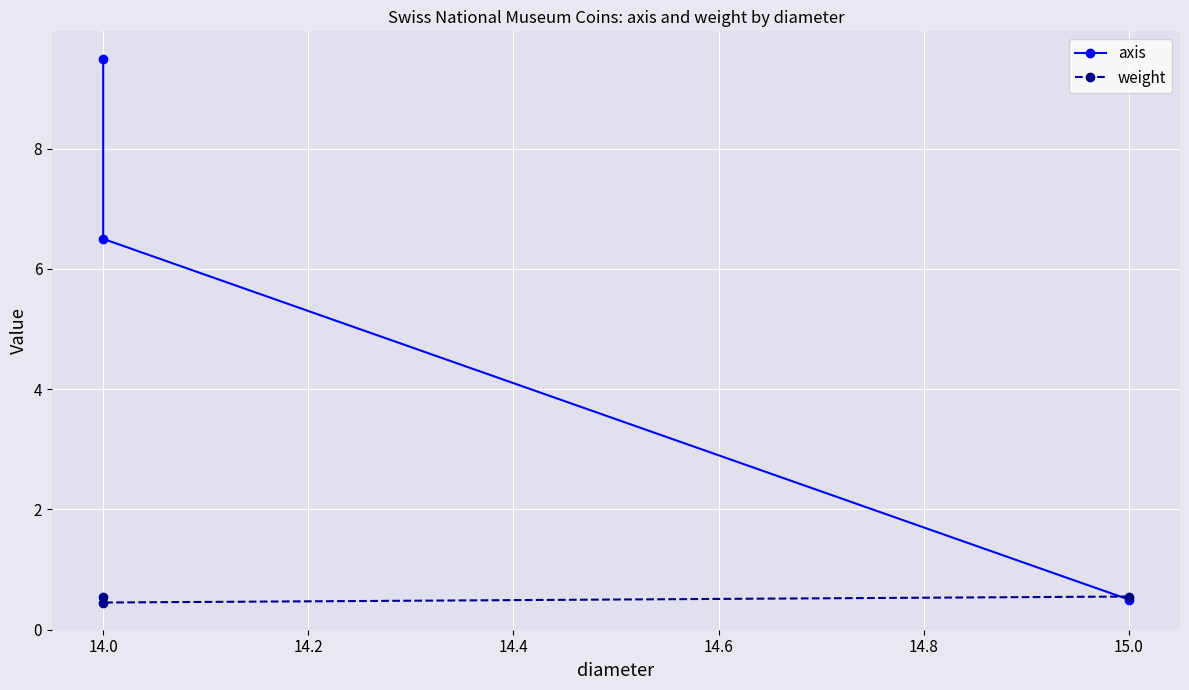

What is the difference between the weight values at 14.0 and 14.2?

0.1